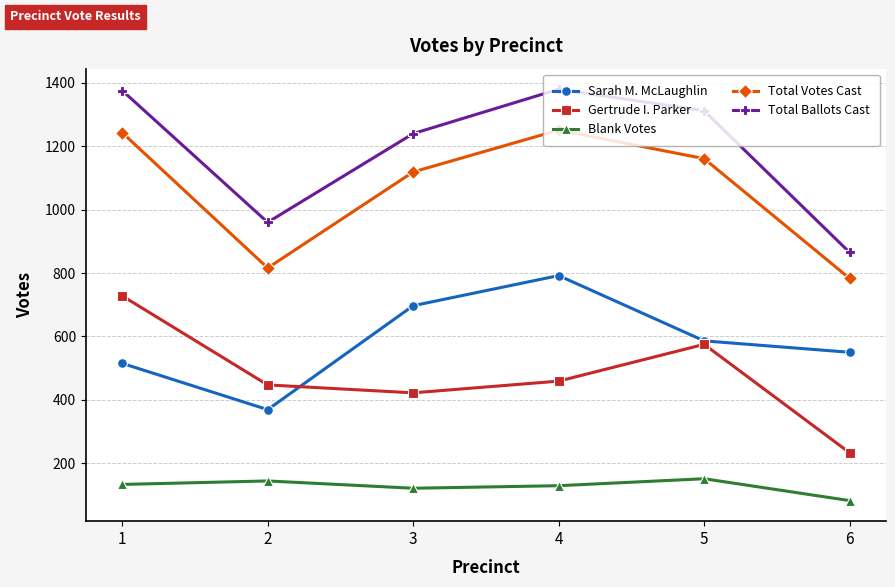

At which label does Sarah M. McLaughlin first exceed 586?

3